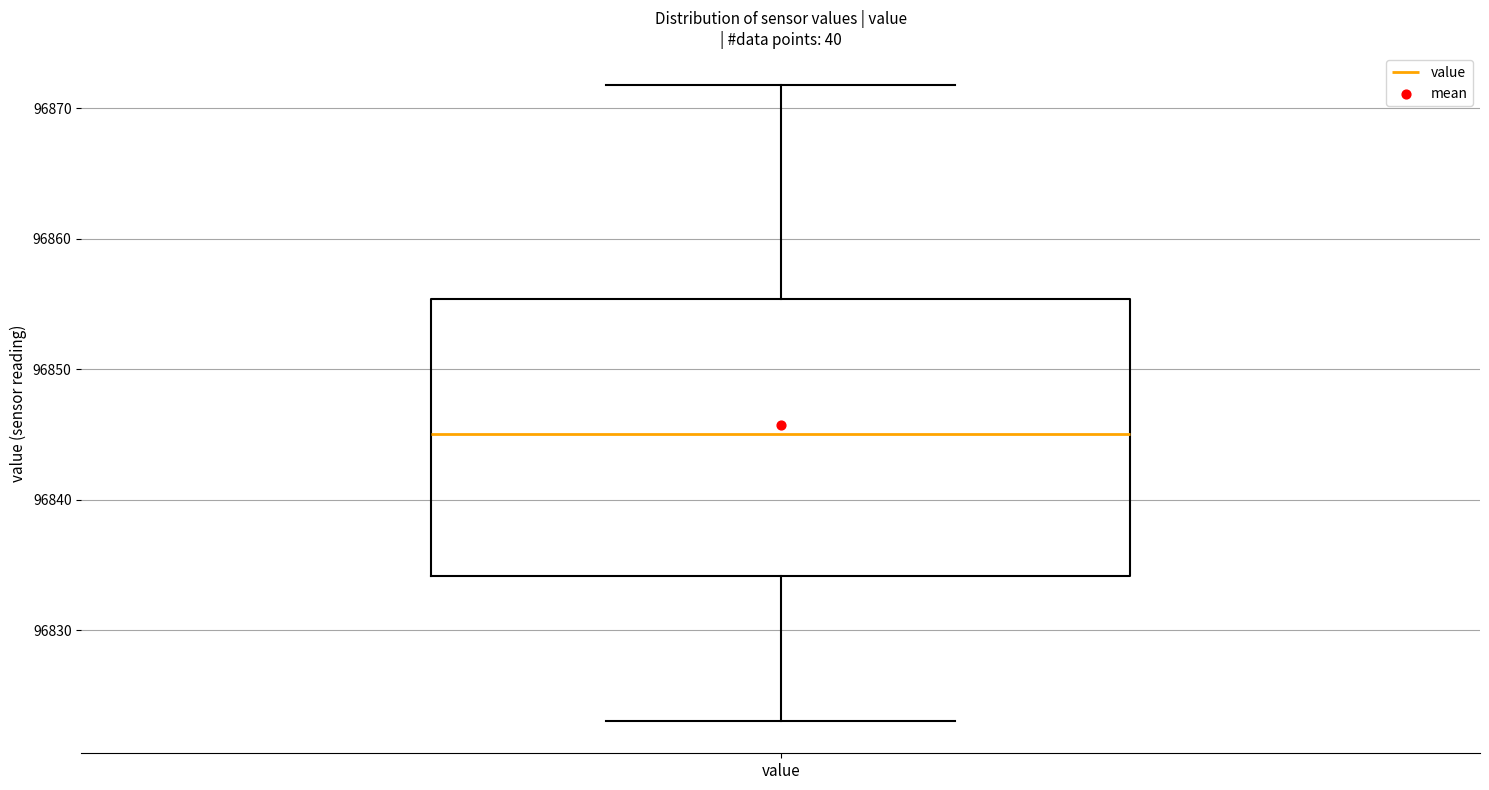

Read this box plot against the y-axis: the position of the median line, the range covered by the box, and the ends of both whiskers. The values are not printed on the chart, so give them approximately, as read against the axis.

median 96845, box 96834 to 96855, whiskers 96823 to 96872